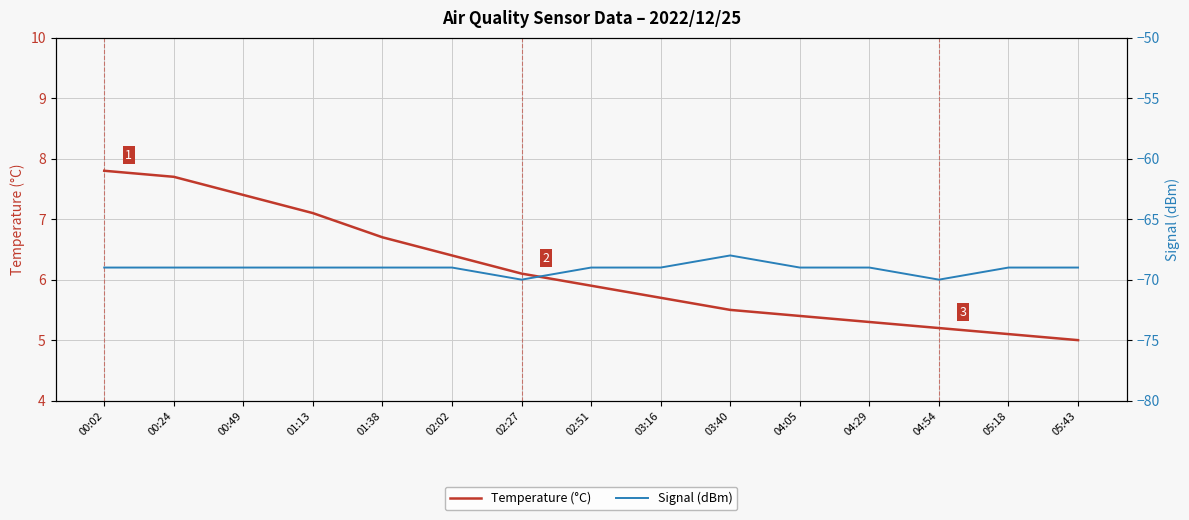

Reading left to right, what are all the values shown in this chart?

Temperature (°C): 7.8	7.7	7.4	7.1	6.7	6.4	6.1	5.9	5.7	5.5	5.4	5.3	5.2	5.1	5.0
Signal (dBm): -69.0	-69.0	-69.0	-69.0	-69.0	-69.0	-70.0	-69.0	-69.0	-68.0	-69.0	-69.0	-70.0	-69.0	-69.0